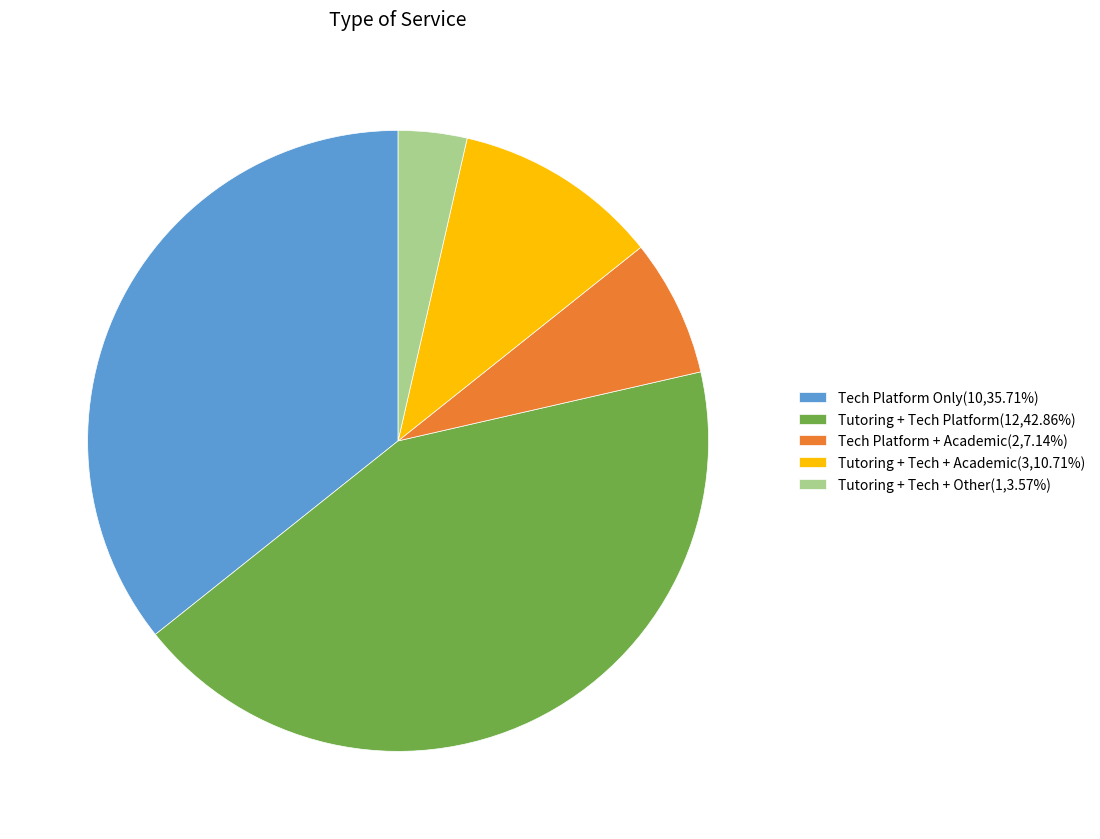

How many slices are in this pie chart?

5